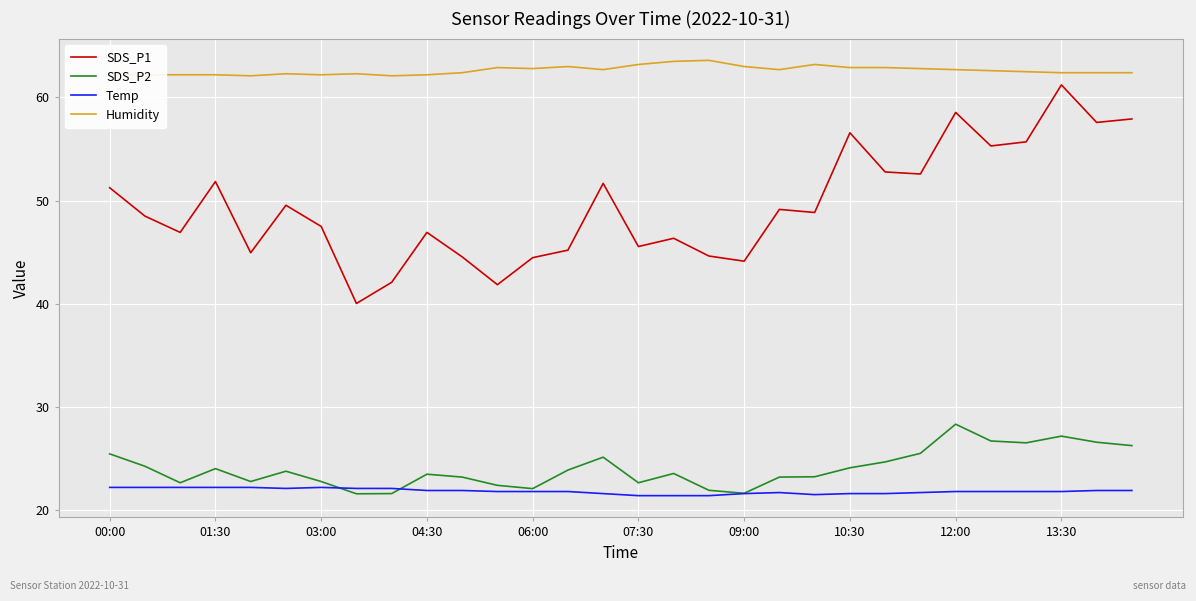

Rank the series by their maximum value, from lowest to highest.

Temp, SDS_P2, SDS_P1, Humidity